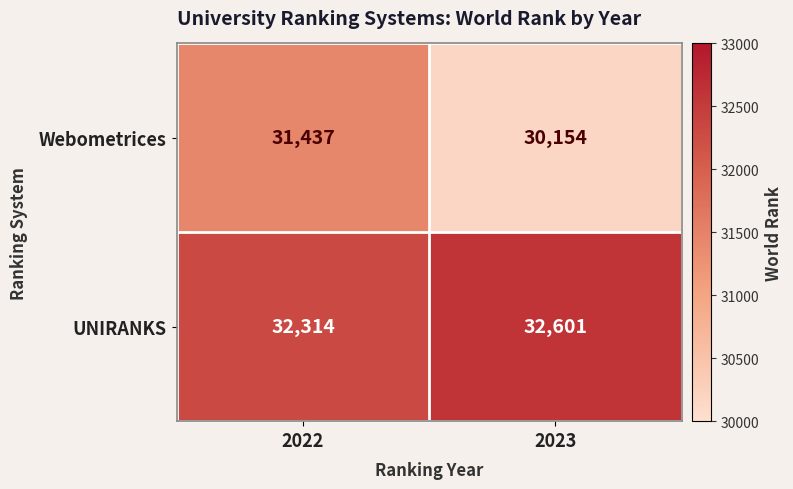

Reading left to right, what are all the values shown in this chart?

Webometrices: 2022=31437	2023=30154
UNIRANKS: 2022=32314	2023=32601